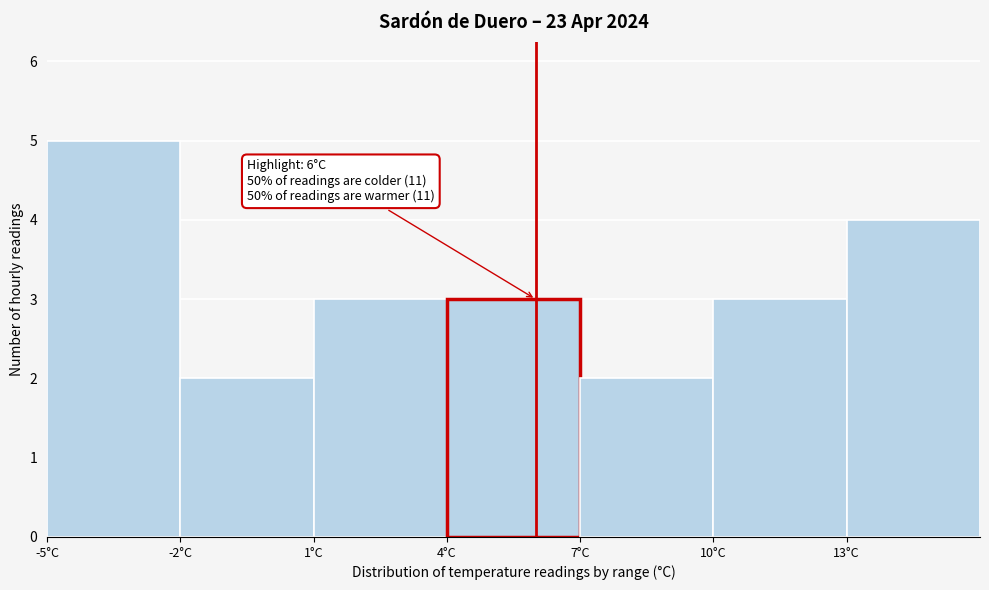

Which range on the x-axis has the tallest bar?

-5 to -2